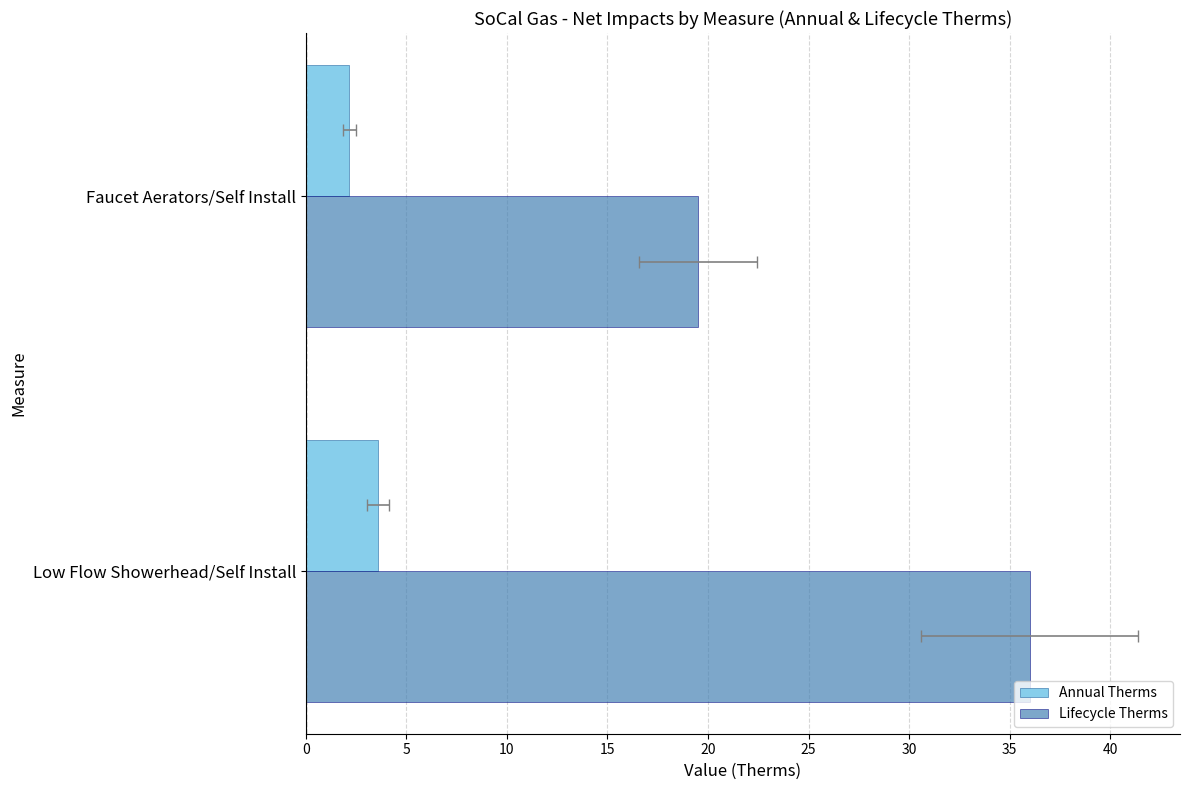

Rank the series by their average value, from highest to lowest.

Lifecycle Therms, Annual Therms